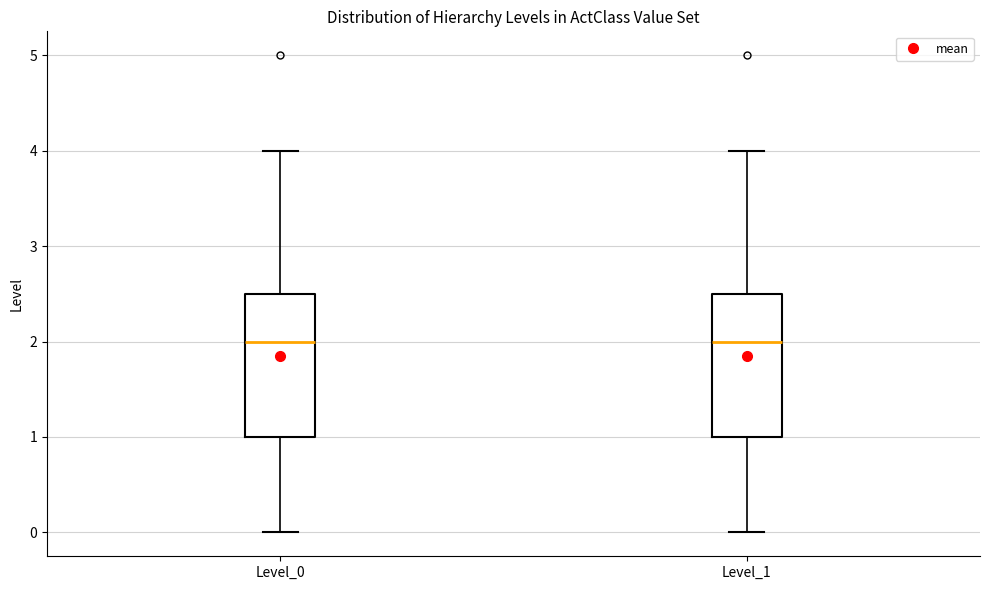

Reading left to right, transcribe this box plot: for each box, give where its median line is, the range the box spans, and where its two whiskers end, as read against the y-axis. The values are not printed on the chart, so give them approximately, as read against the axis.

Level_0: median 2.0, box 1.0 to 2.5, whiskers 0.0 to 4.0
Level_1: median 2.0, box 1.0 to 2.5, whiskers 0.0 to 4.0